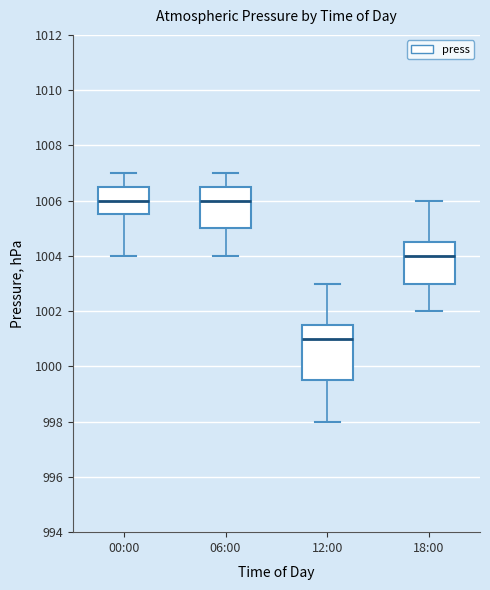

Where does the upper whisker of the box for 06:00 end on the y-axis? The values are not printed on the chart, so give them approximately, as read against the axis.

1007.0